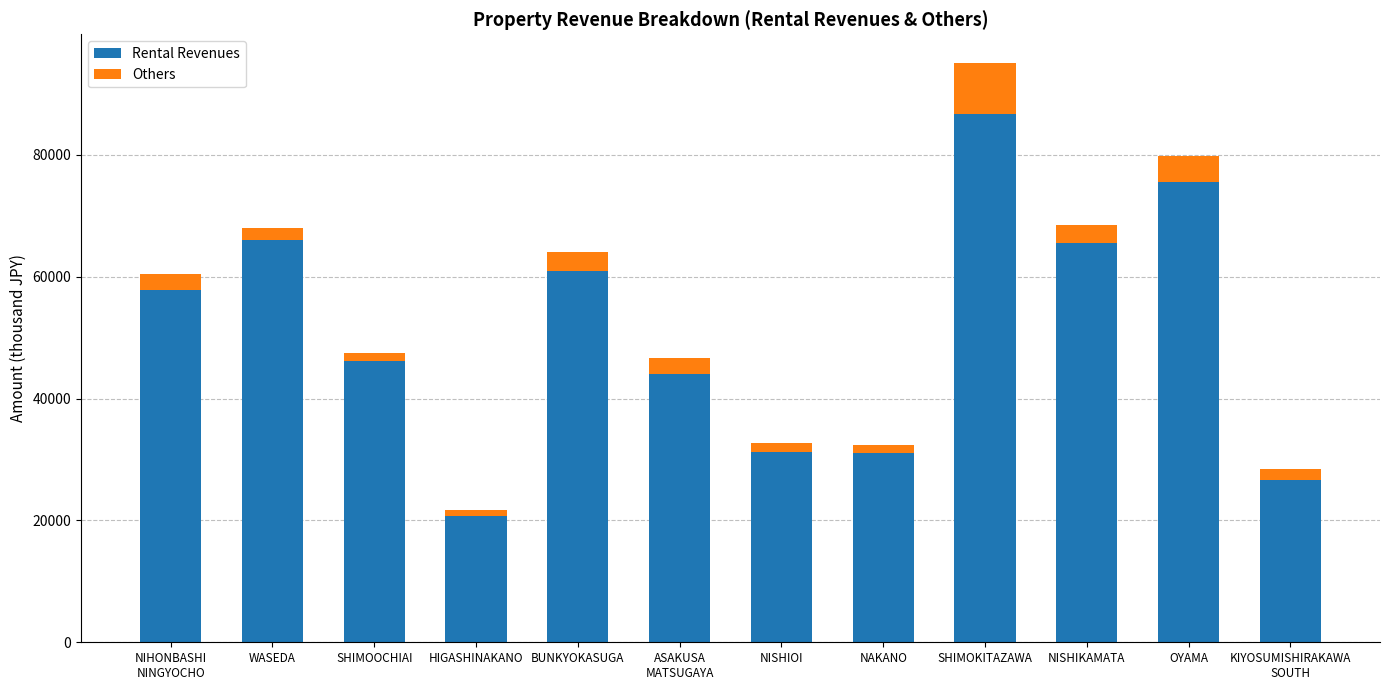

Is it true that Rental Revenues equals 106912 at OYAMA?

False